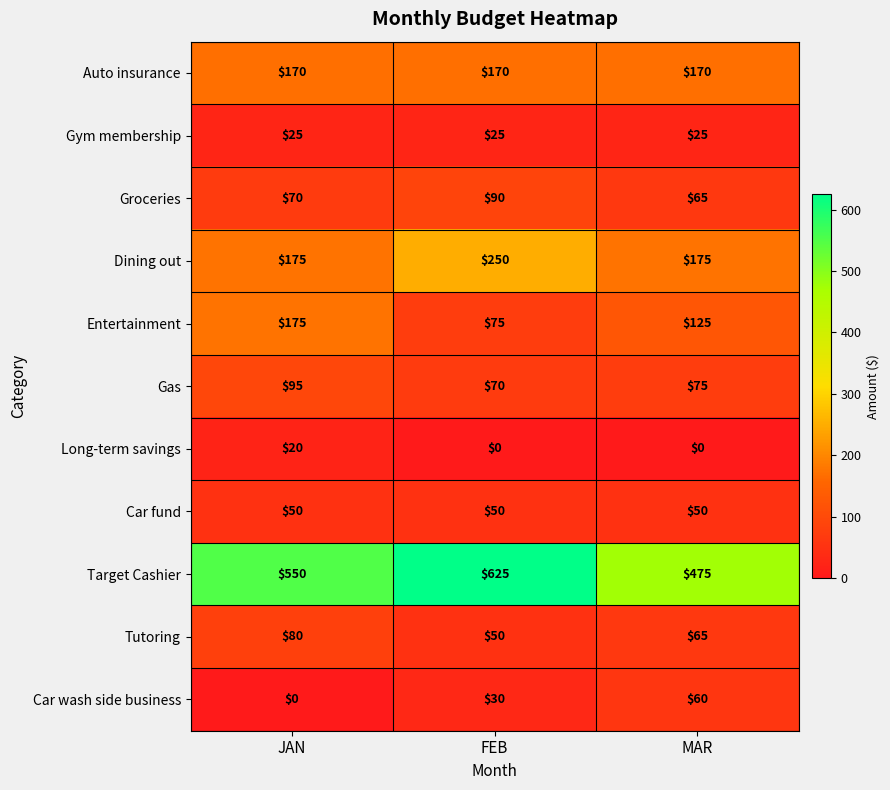

Which series has the largest total across all categories?

Target Cashier